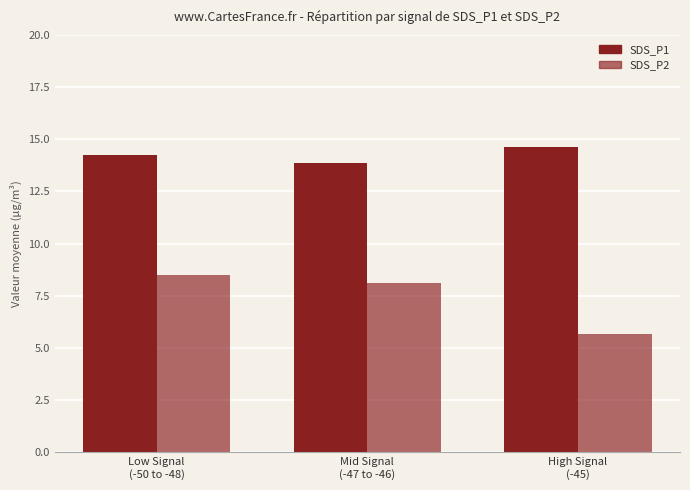

How many distinct data groups are displayed?

2